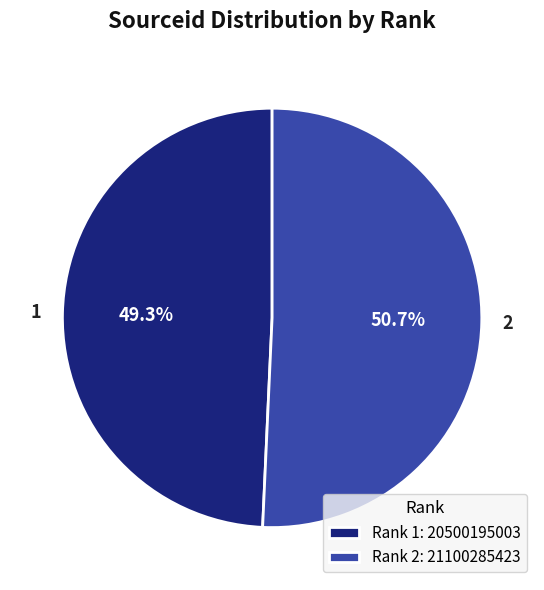

True or false: 1 accounts for 49% of the total.

True